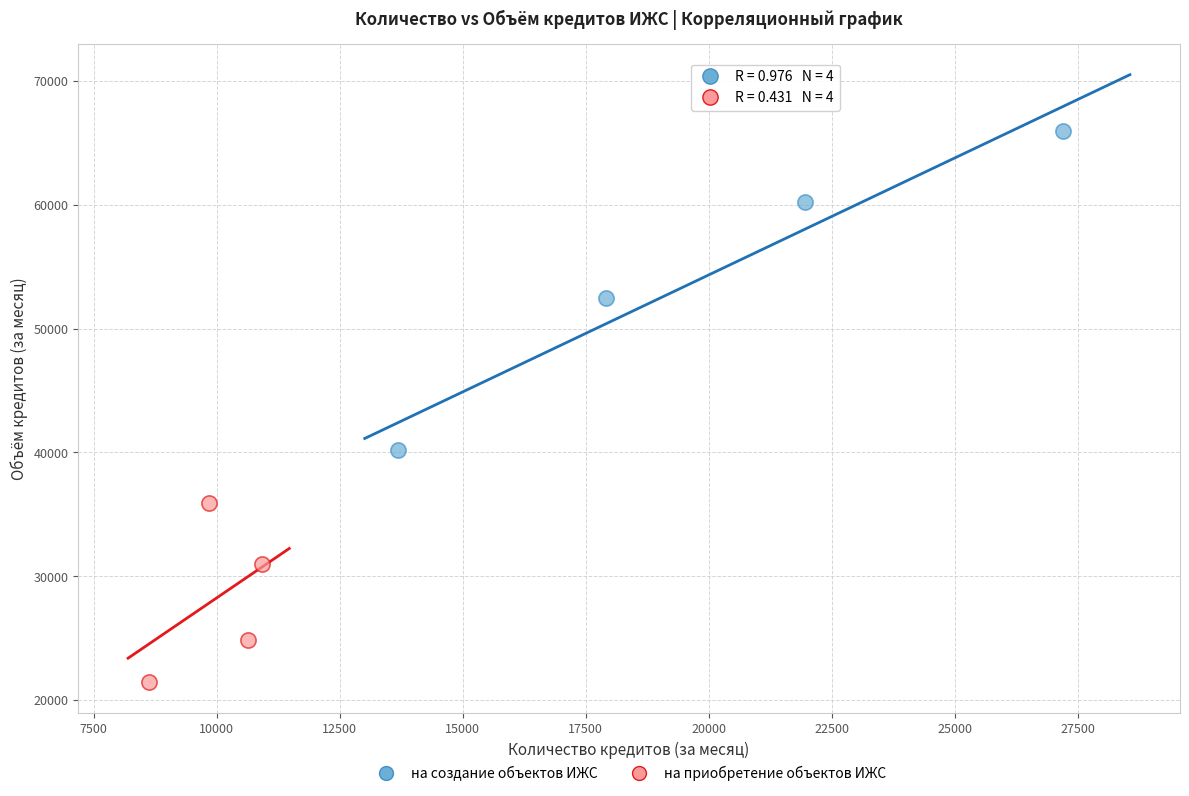

Which series contains the lowest Y value?

на приобретение объектов ИЖС